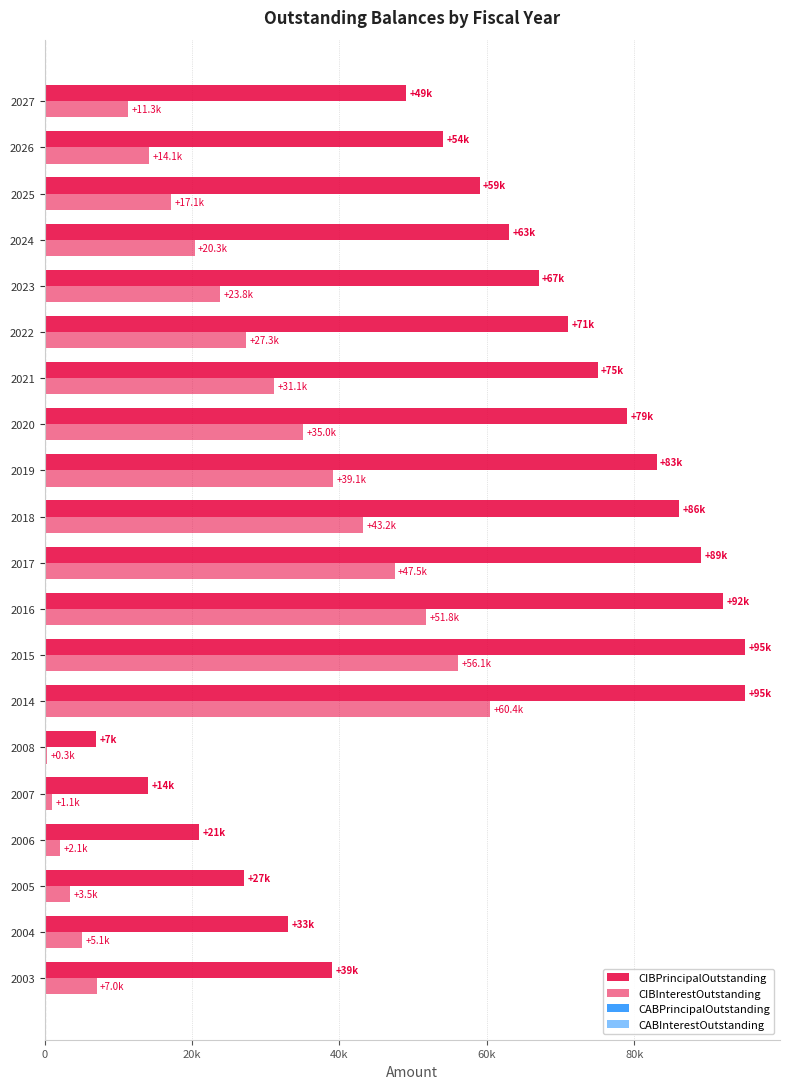

How many bars are there in total?

80